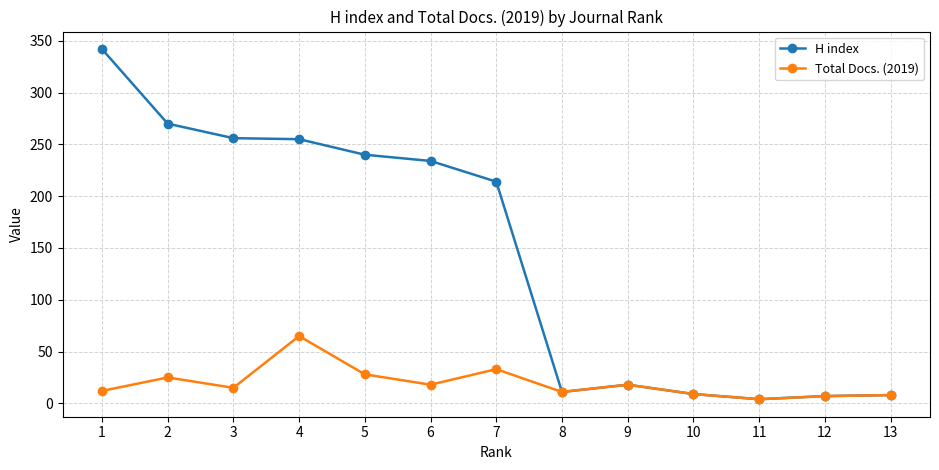

Does the chart have visible grid lines?

Yes